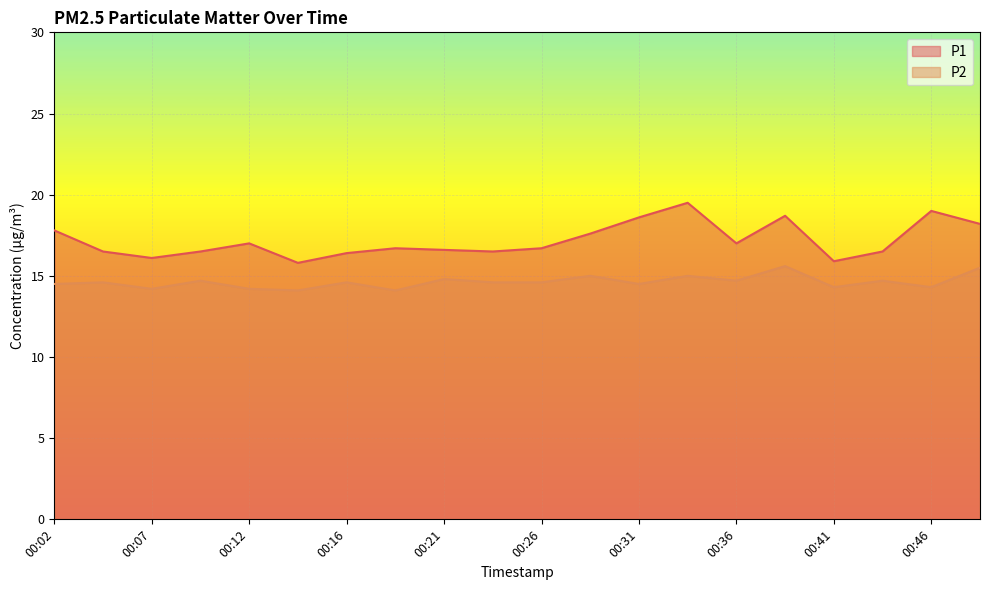

How many lines are shown in the chart?

2